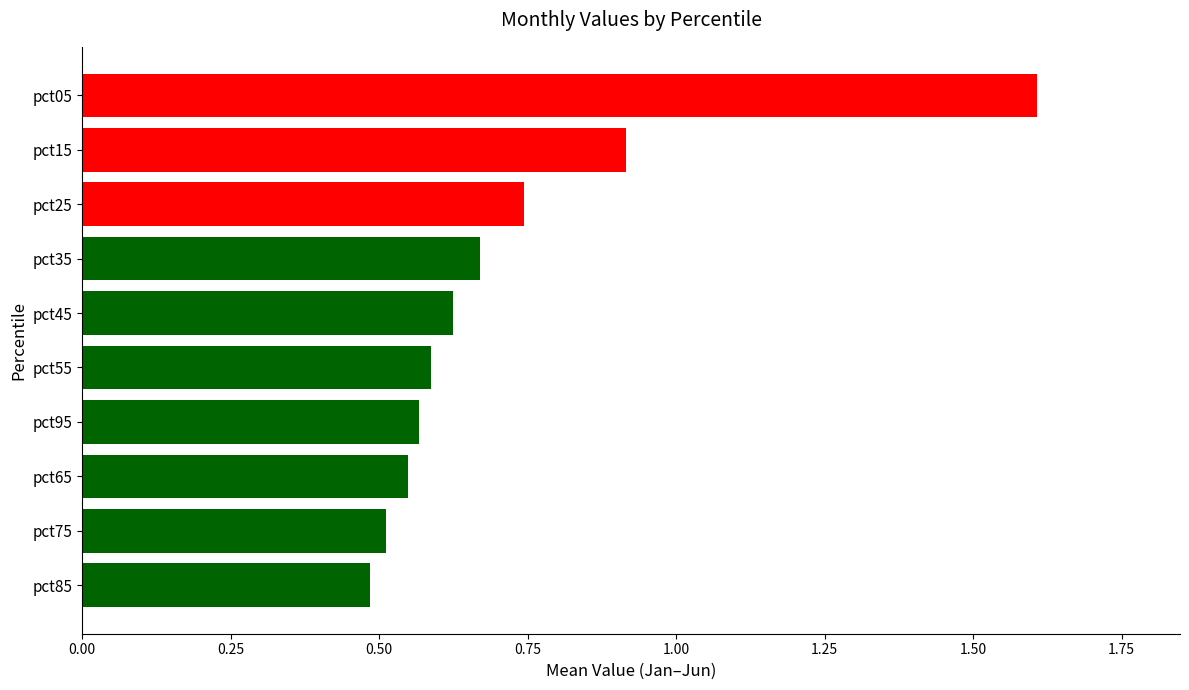

Which category has the highest value across all series?

pct05